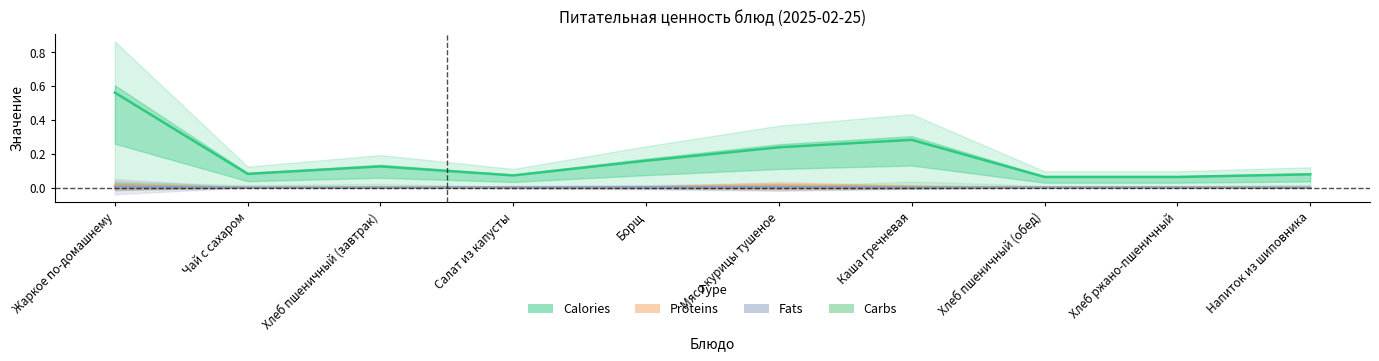

The value of Fats at Хлеб ржано-пшеничный is 0.0. True or false?

True